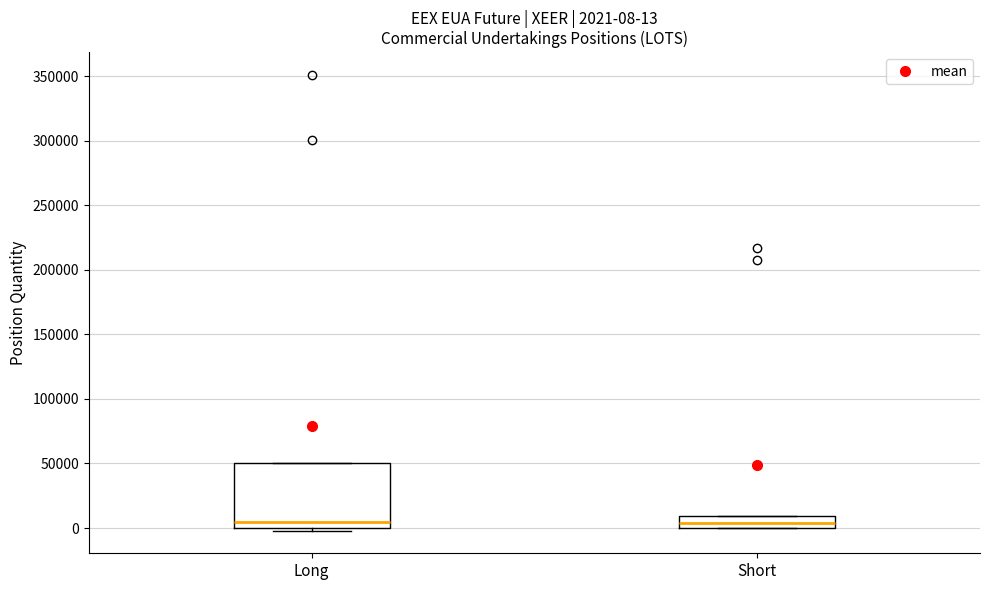

Which box is the tallest, from its lower edge to its upper edge?

Long